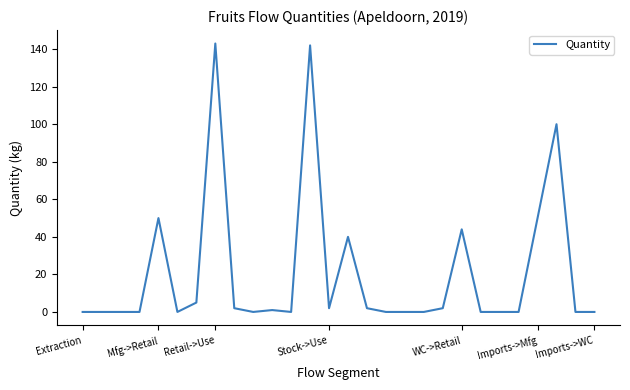

What is the maximum value shown in the chart?

143